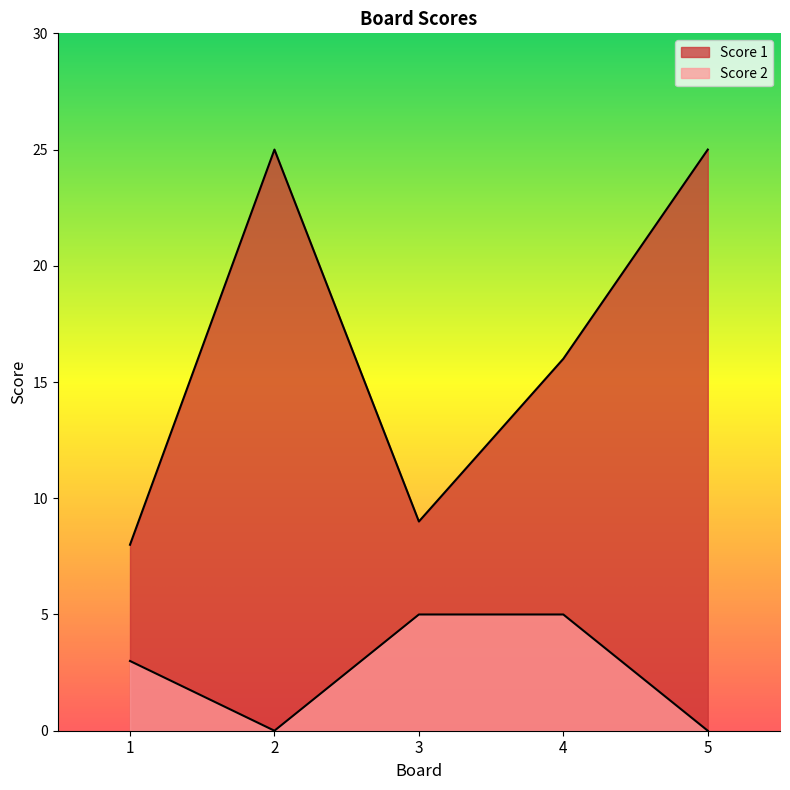

What is the difference between the maximum and minimum values in the Score 1 series?

17